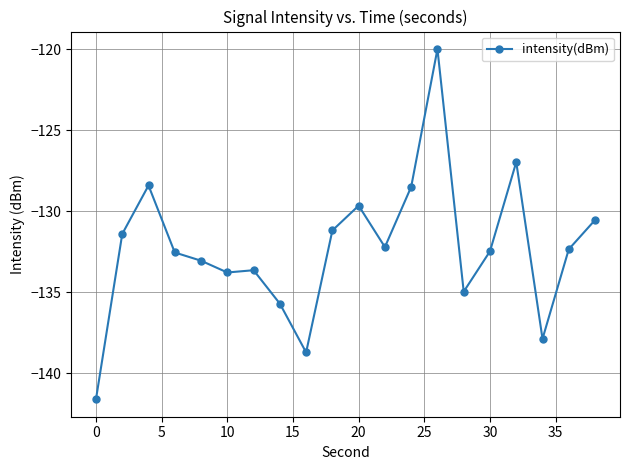

What is the value of the 18th point from the left?

-137.9